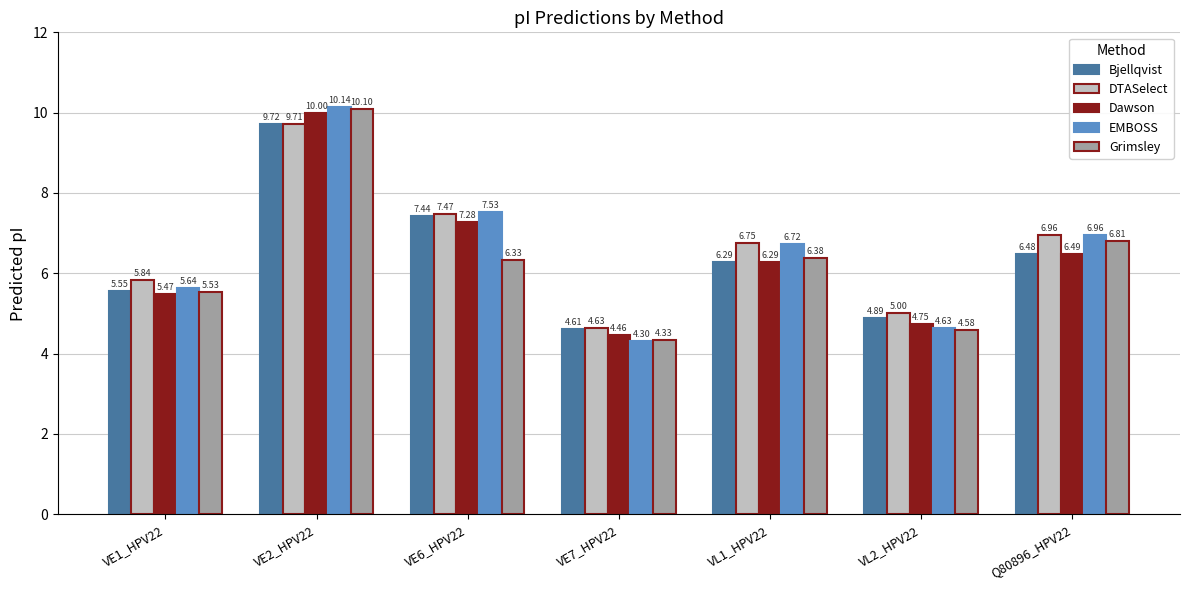

What is the sum of the Bjellqvist values at VL2_HPV22 and VE2_HPV22?

14.6